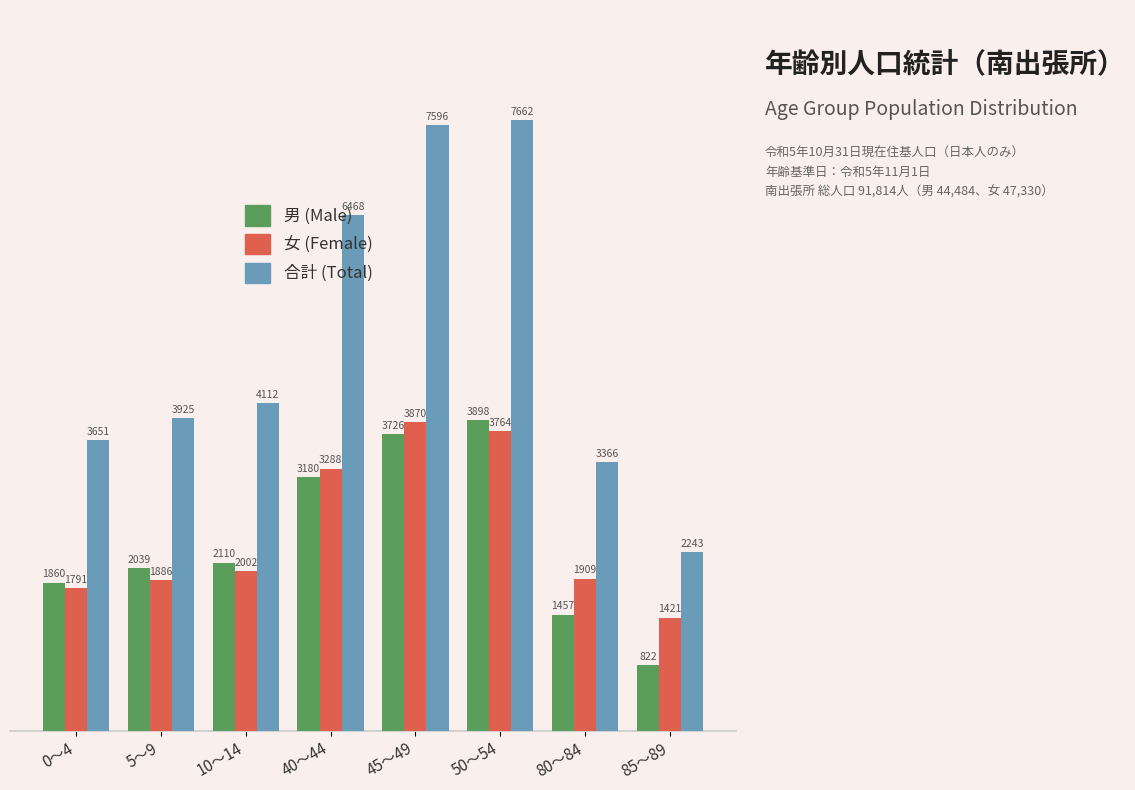

List the series in order of their peak value, lowest first.

女 (Female), 男 (Male), 合計 (Total)